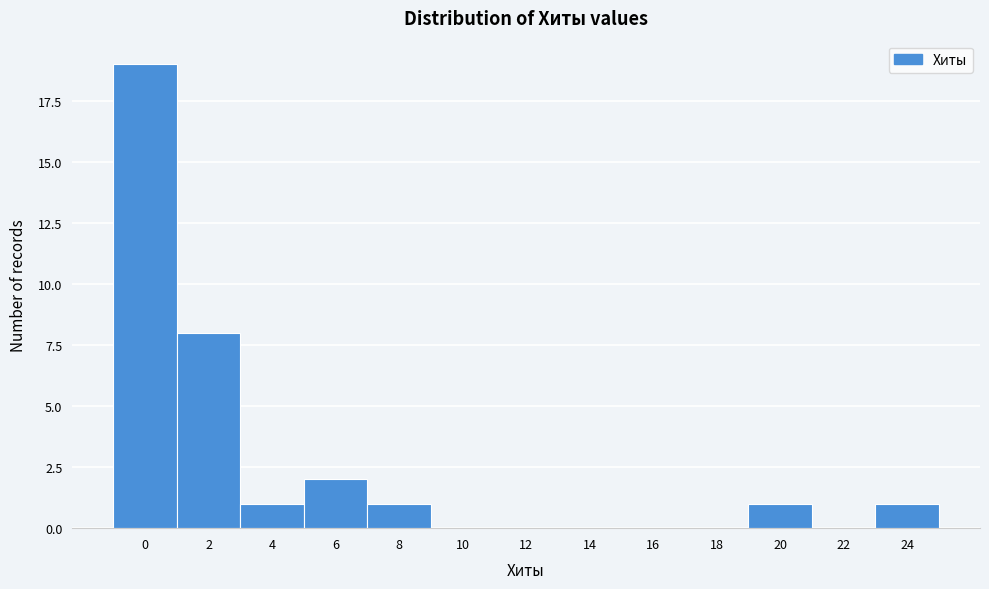

Reading left to right, what are all the values shown in this chart?

0=19	2=8	4=1	6=2	8=1	10=0	12=0	14=0	16=0	18=0	20=1	22=0	24=1